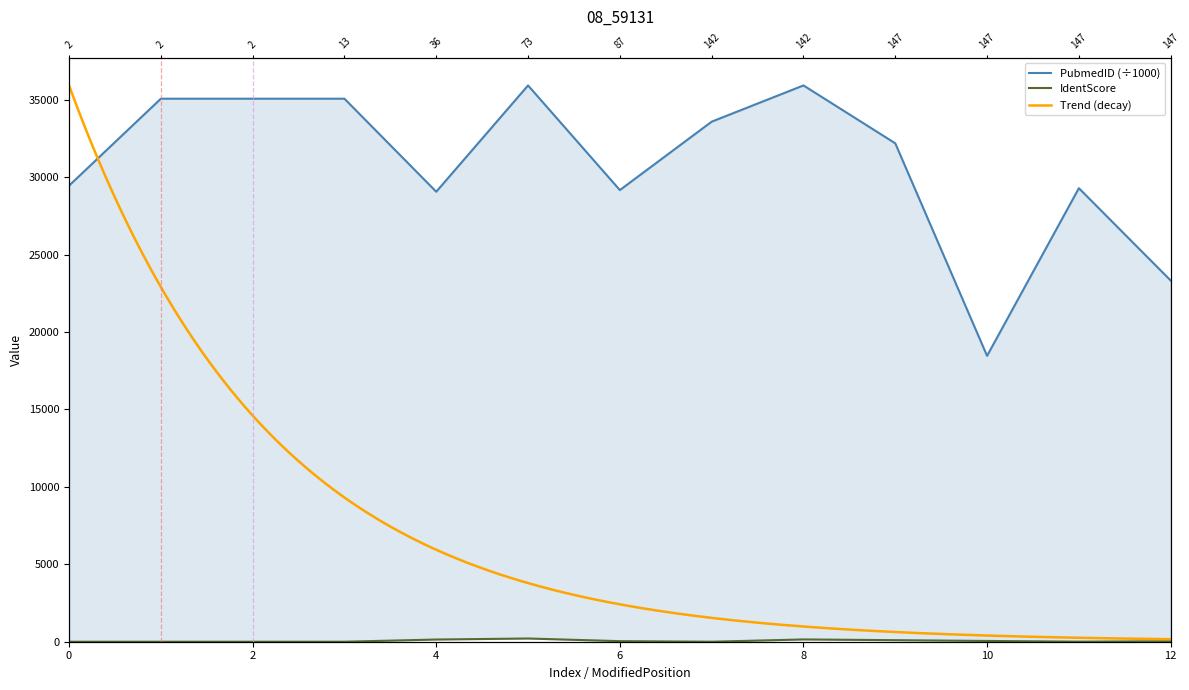

What is the maximum value for IdentScore?

207.6